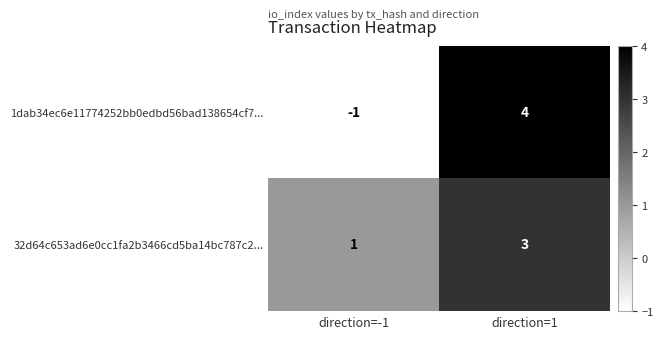

What is the greatest value displayed?

4